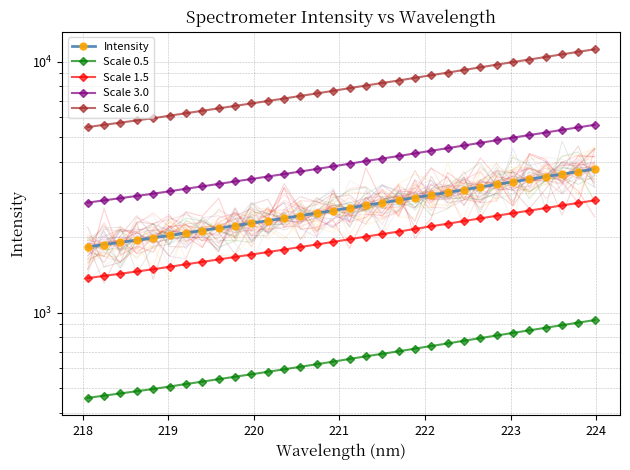

Which series has the largest range (max minus min)?

Scale 6.0